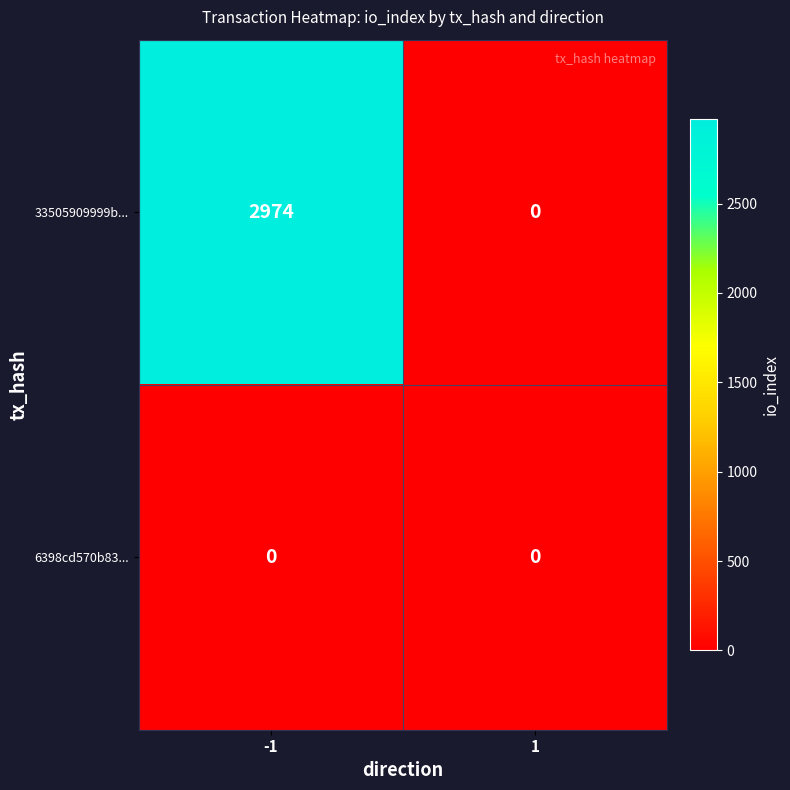

Reading left to right, transcribe all the data shown in this chart.

33505909999b...: 2974	0
6398cd570b83...: 0	0